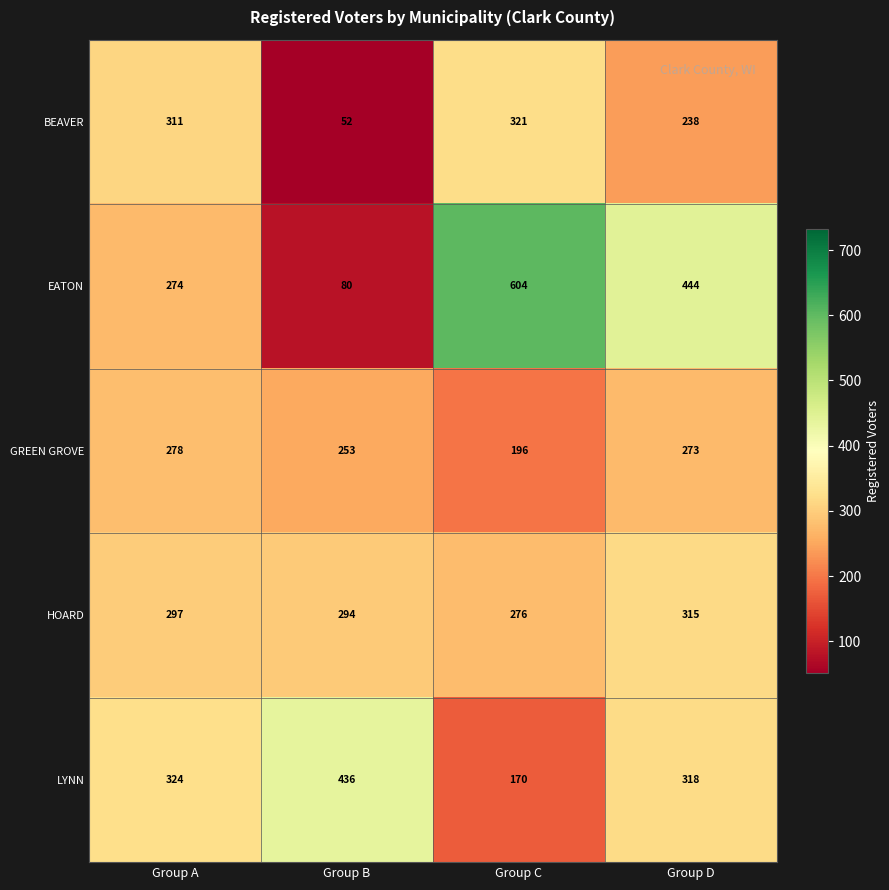

Between Group B and Group D, which series saw the biggest shift?

EATON